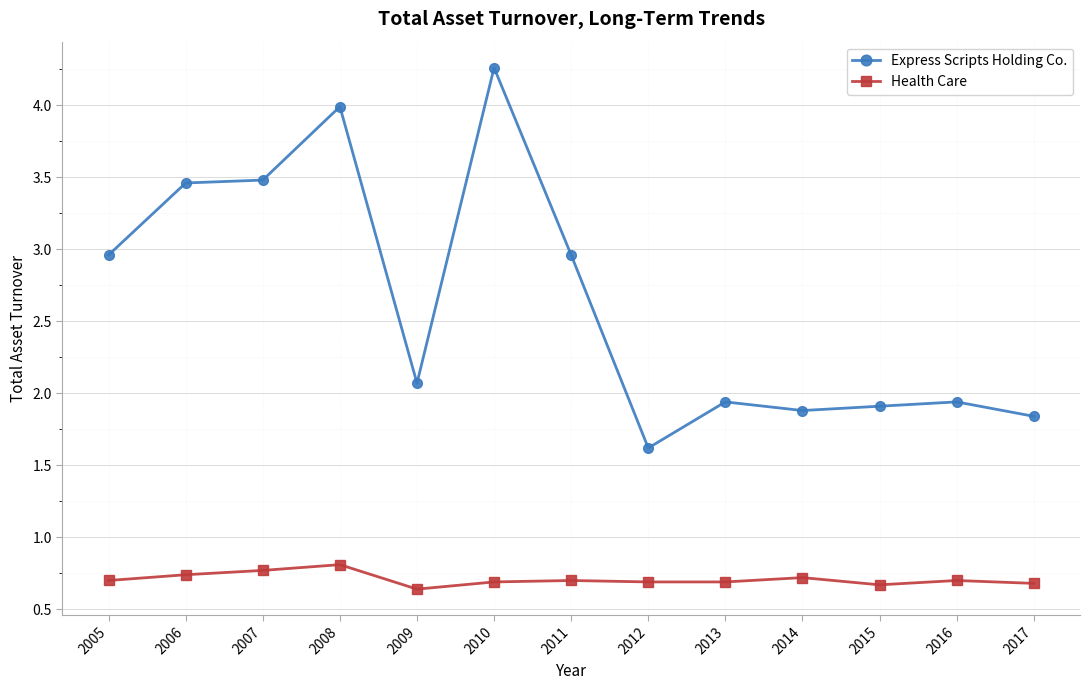

At 2017, list the series in order from largest to smallest.

Express Scripts Holding Co., Health Care